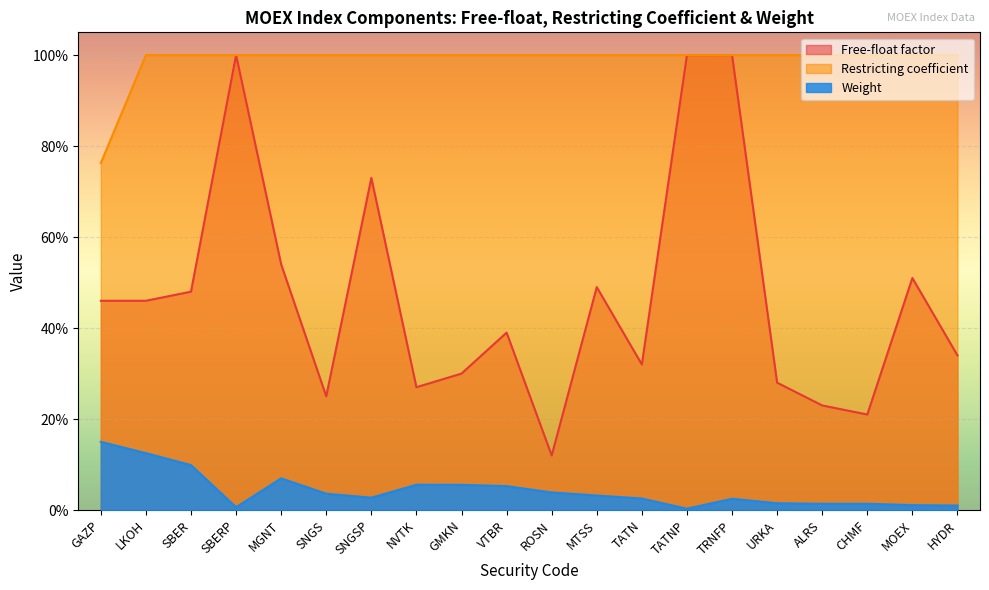

Is it true that Free-float factor equals 0.4 at SNGS?

False